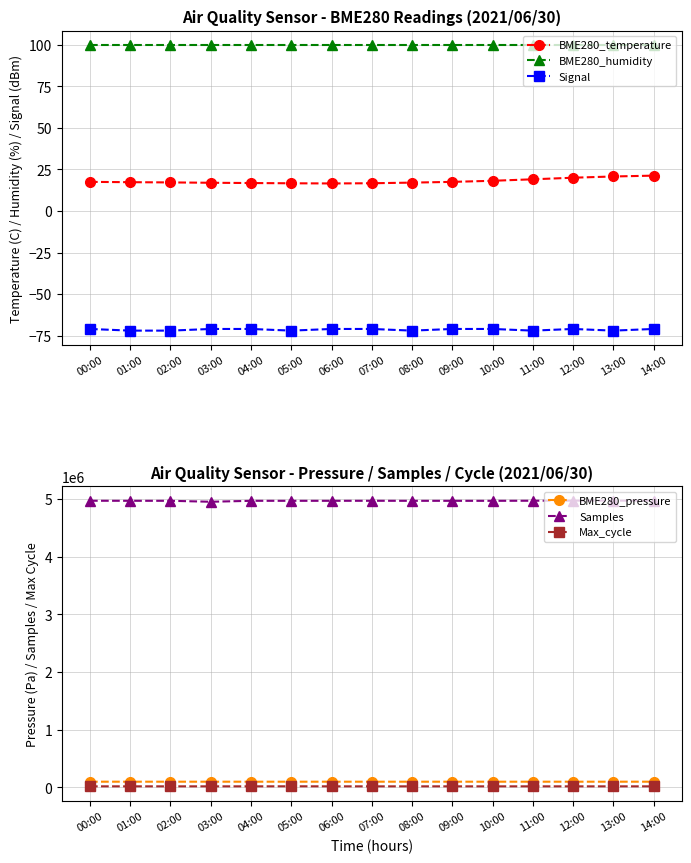

Count the number of categories in the chart.

15